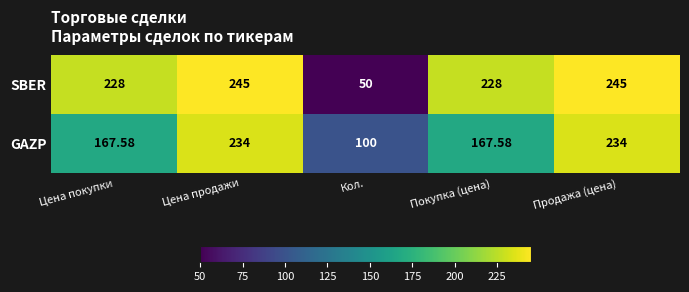

Rank the series by their maximum value, from highest to lowest.

SBER, GAZP